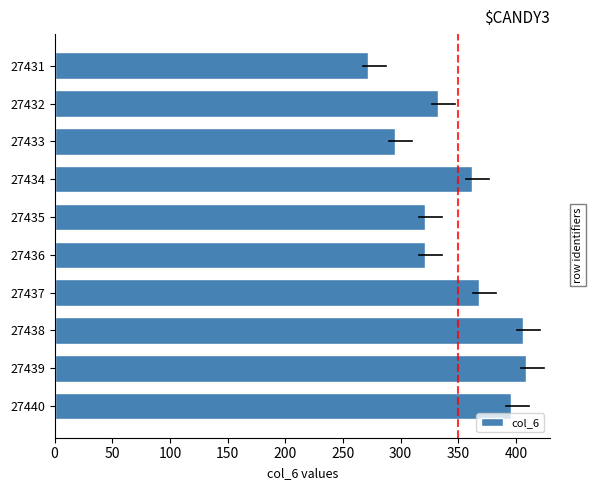

Between 27434 and 27436, which is larger?

27434